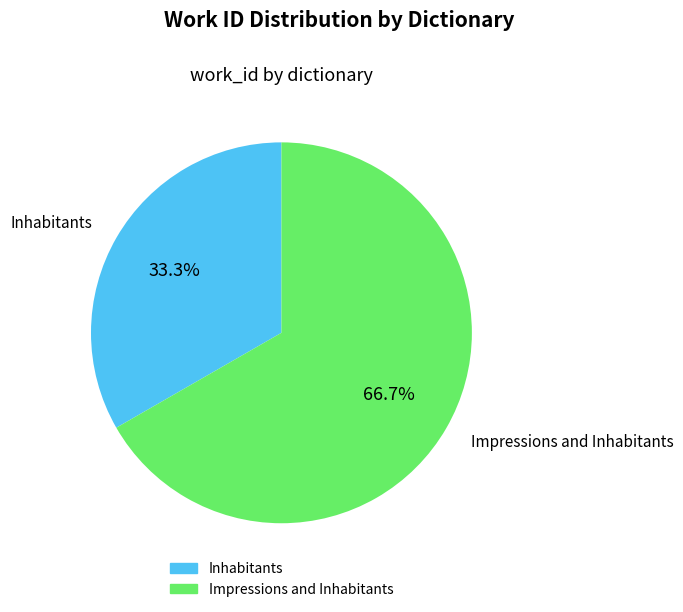

The Impressions and Inhabitants slice represents 58% of the pie. True or false?

False